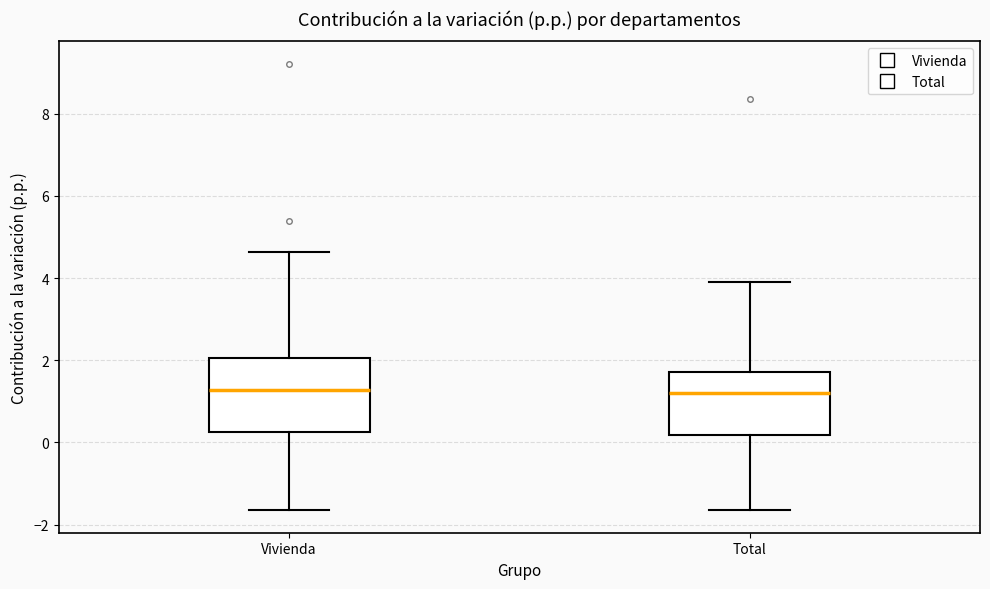

Reading left to right, transcribe this box plot: for each box, give where its median line is, the range the box spans, and where its two whiskers end, as read against the y-axis. The values are not printed on the chart, so give them approximately, as read against the axis.

Vivienda: median 1.2, box 0.2 to 2.0, whiskers -1.6 to 4.6
Total: median 1.2, box 0.2 to 1.8, whiskers -1.6 to 4.0